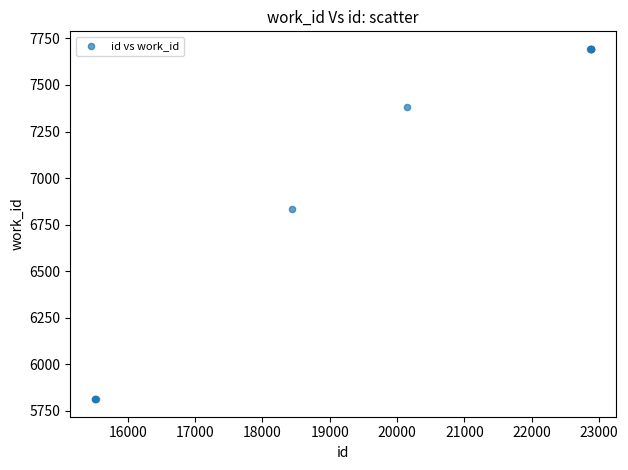

What Y value in the scatter plot is closest to 6753?

6833